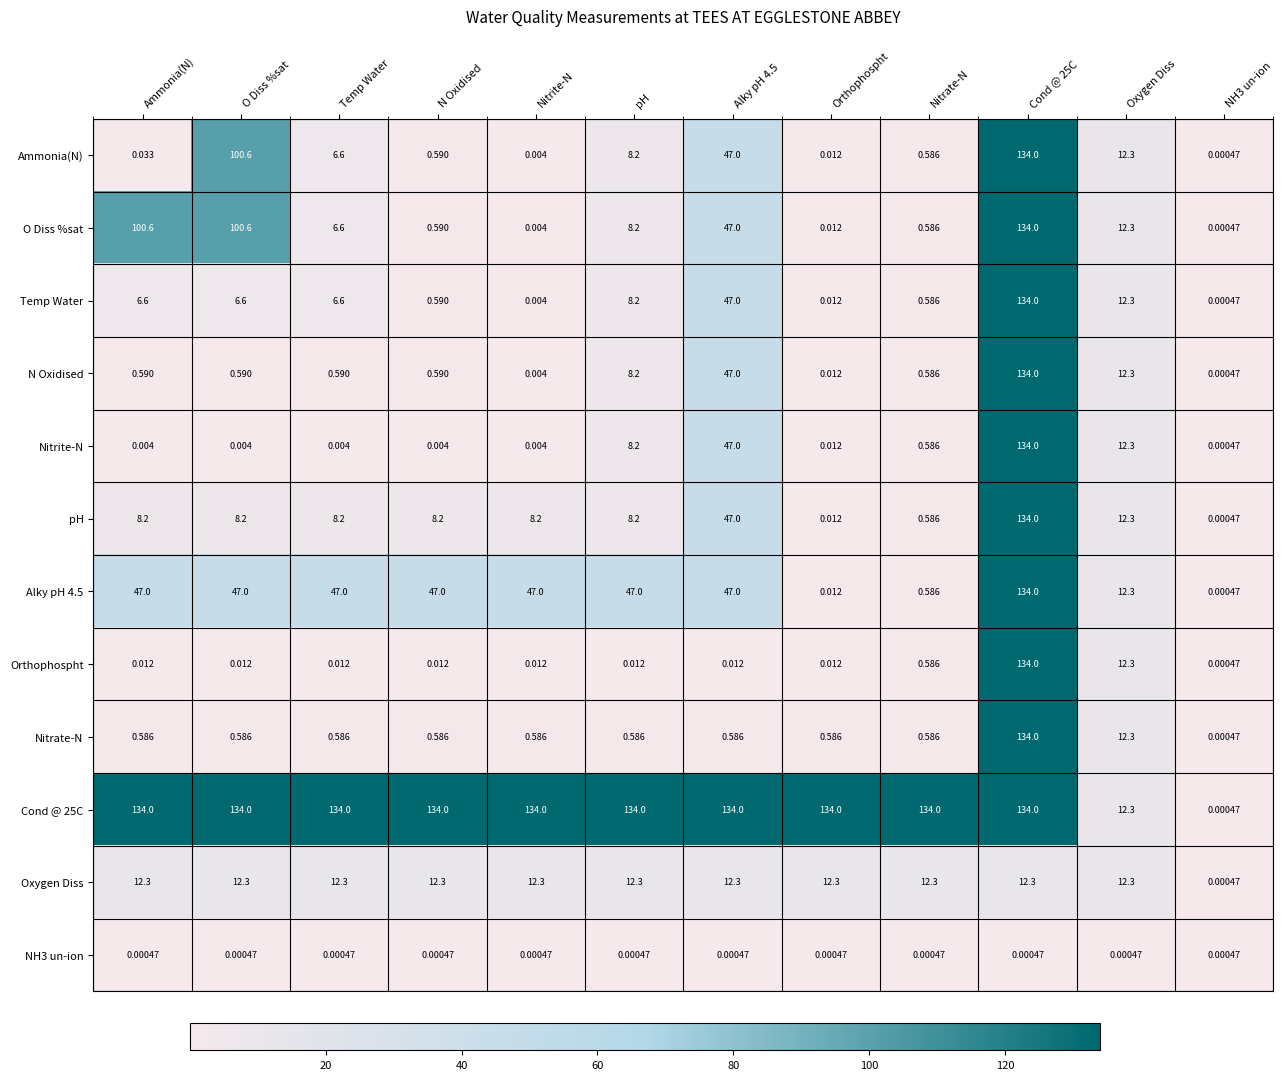

Where is Cond @ 25C nearest to the value 67?

Oxygen Diss